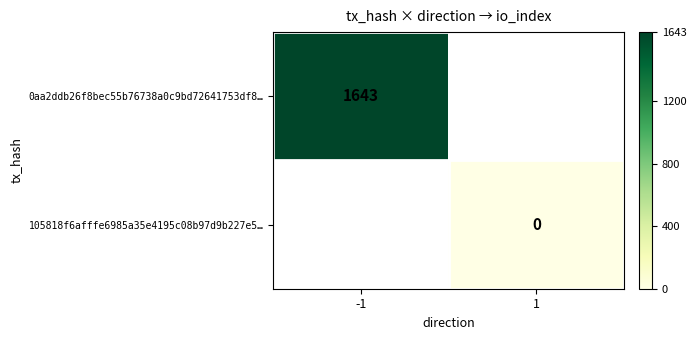

The value of 0aa2ddb26f8bec55b76738a0c9bd72641753df8… at -1 is 1643. True or false?

True